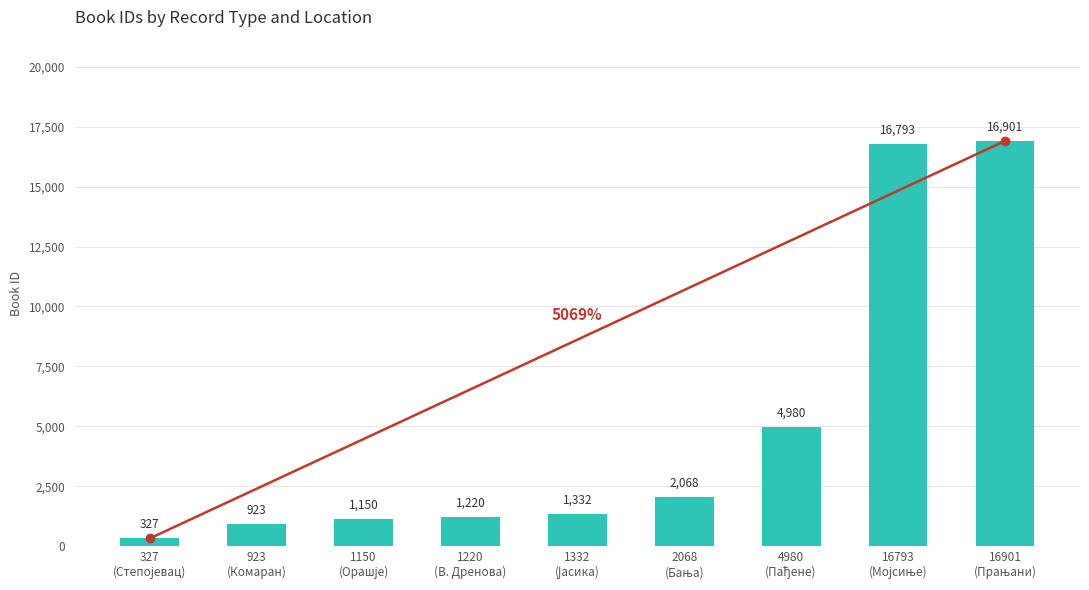

What is the value of the 1st bar from the left?

327